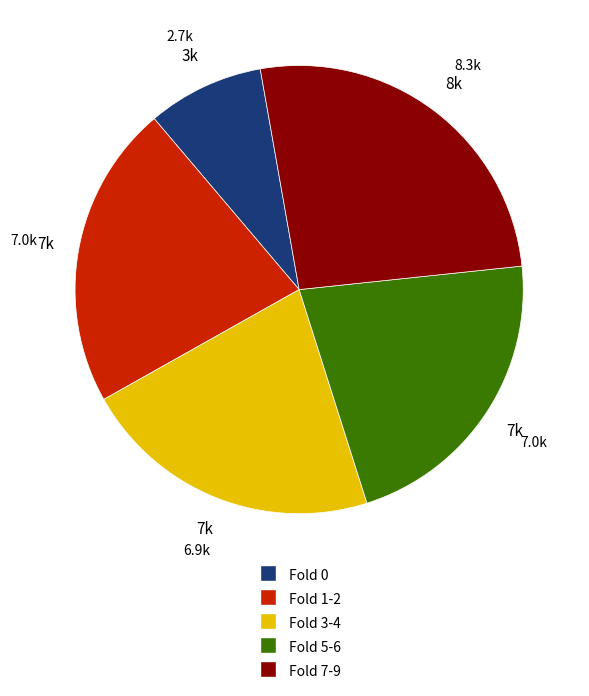

Does any single category account for the majority?

No